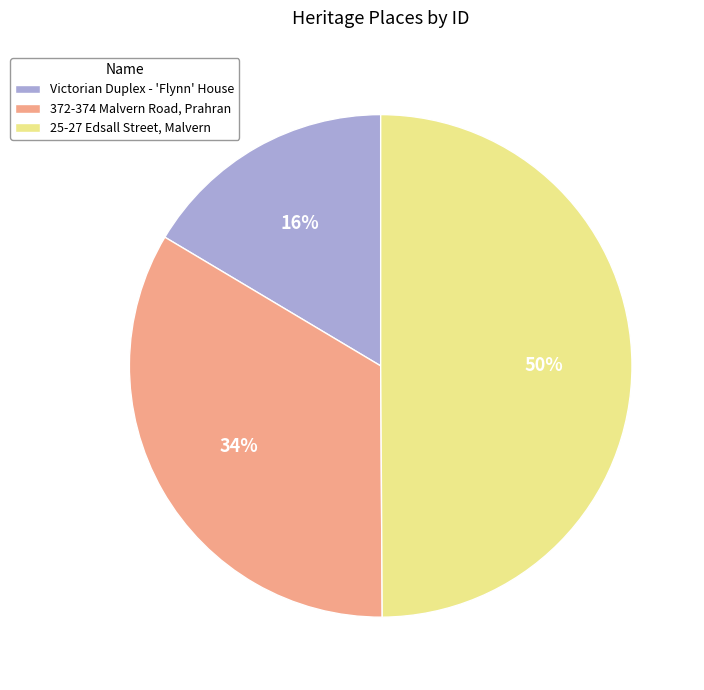

To the nearest percent, what is the combined percentage of 372-374 Malvern Road, Prahran and 25-27 Edsall Street, Malvern?

84%